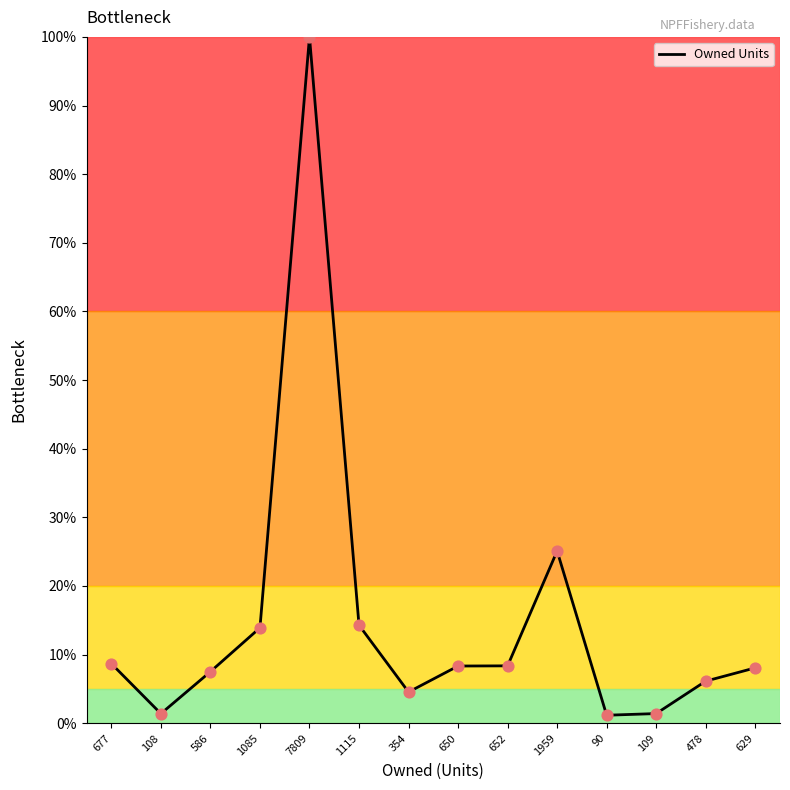

Approximately how many times larger is the value at 1115 compared to 629?

1.8